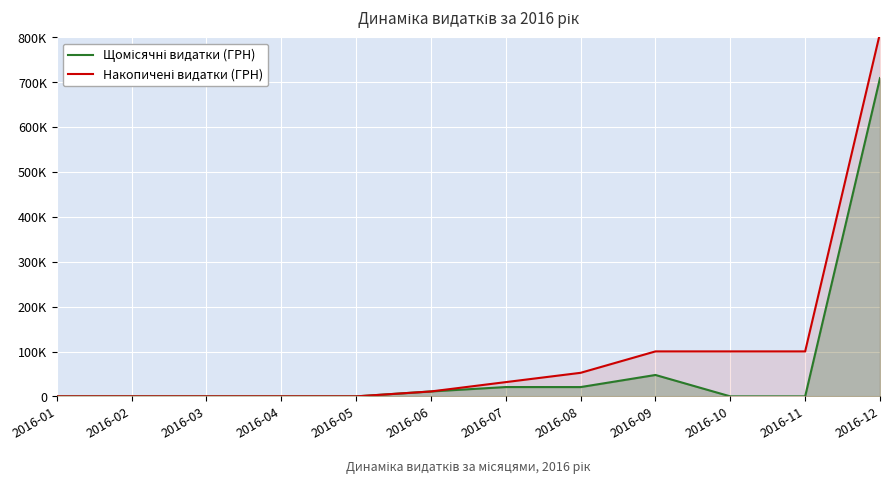

What are all the series names shown in the legend?

Щомісячні видатки (ГРН), Накопичені видатки (ГРН)